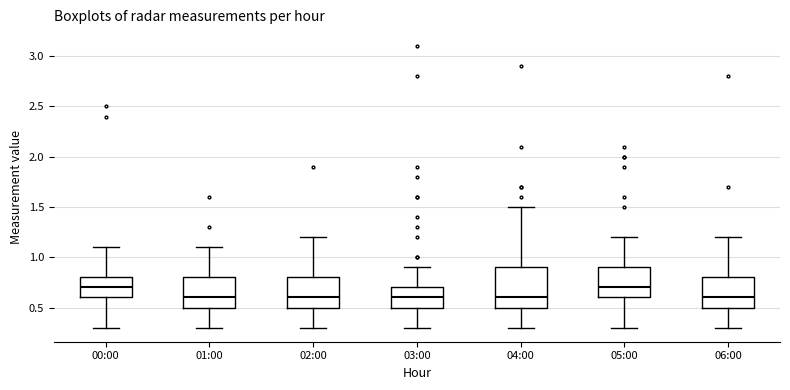

Where is the upper edge of the box for 02:00 on the y-axis? The values are not printed on the chart, so give them approximately, as read against the axis.

0.8